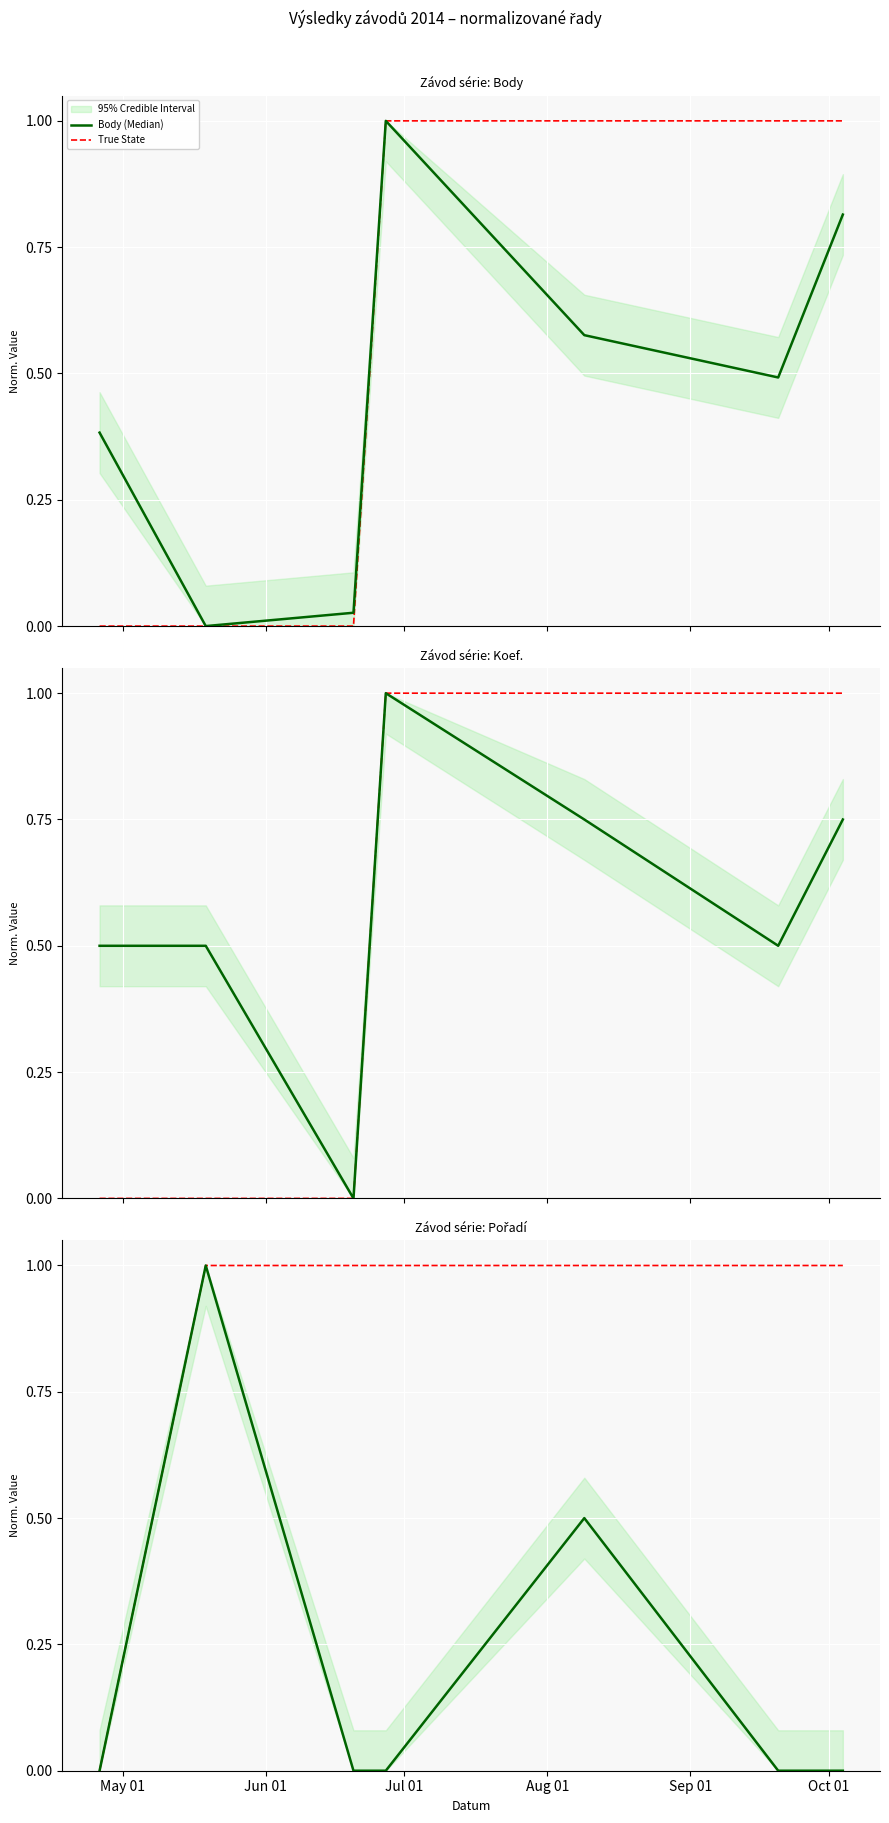

What is the approximate value of True State at Sep 01?

1.0